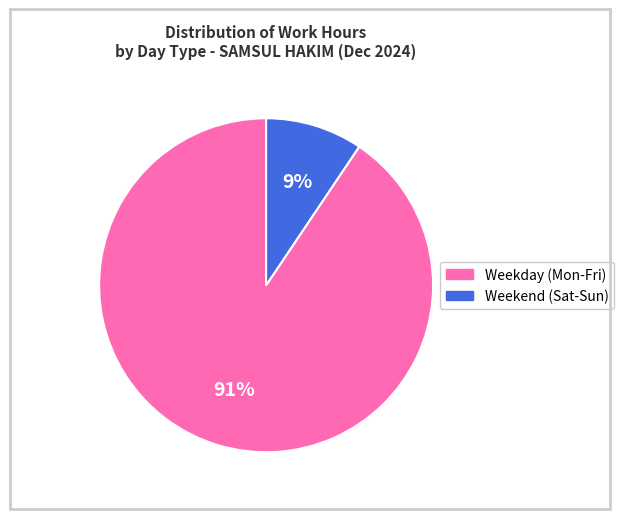

To the nearest percent, what percentage of the pie is Weekend (Sat-Sun)?

9%